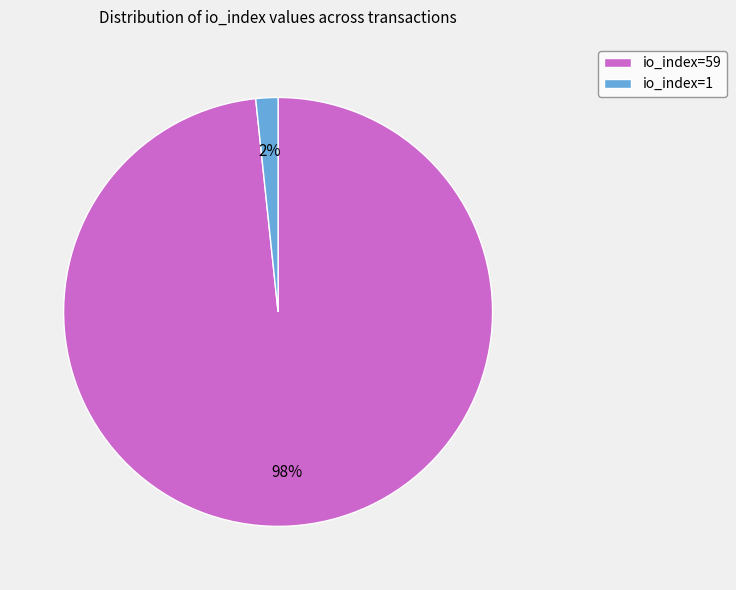

Is the sum of io_index=1 and io_index=59 greater than half?

Yes